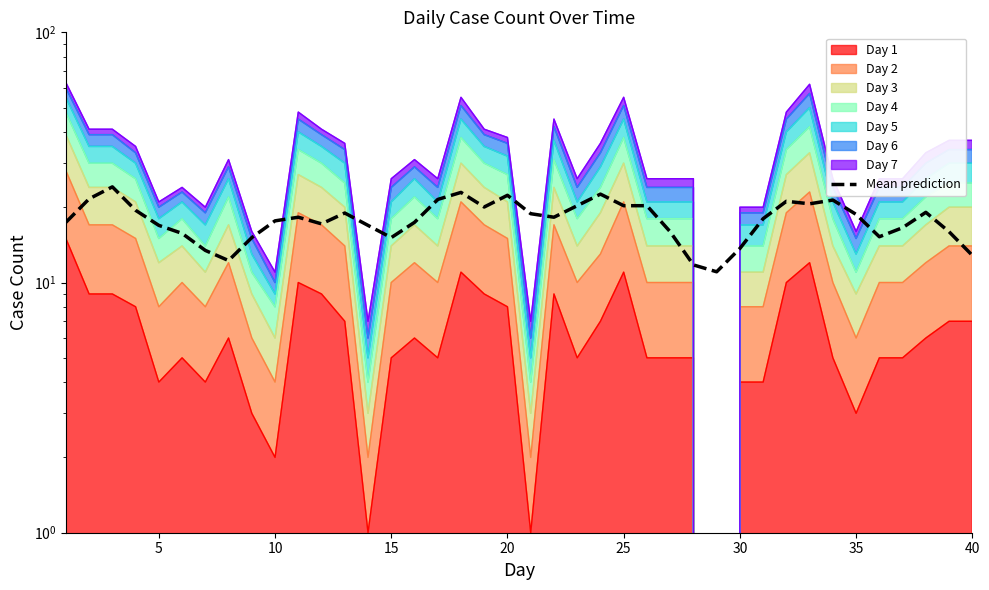

What is the value of the 5th point from the left?

16.9